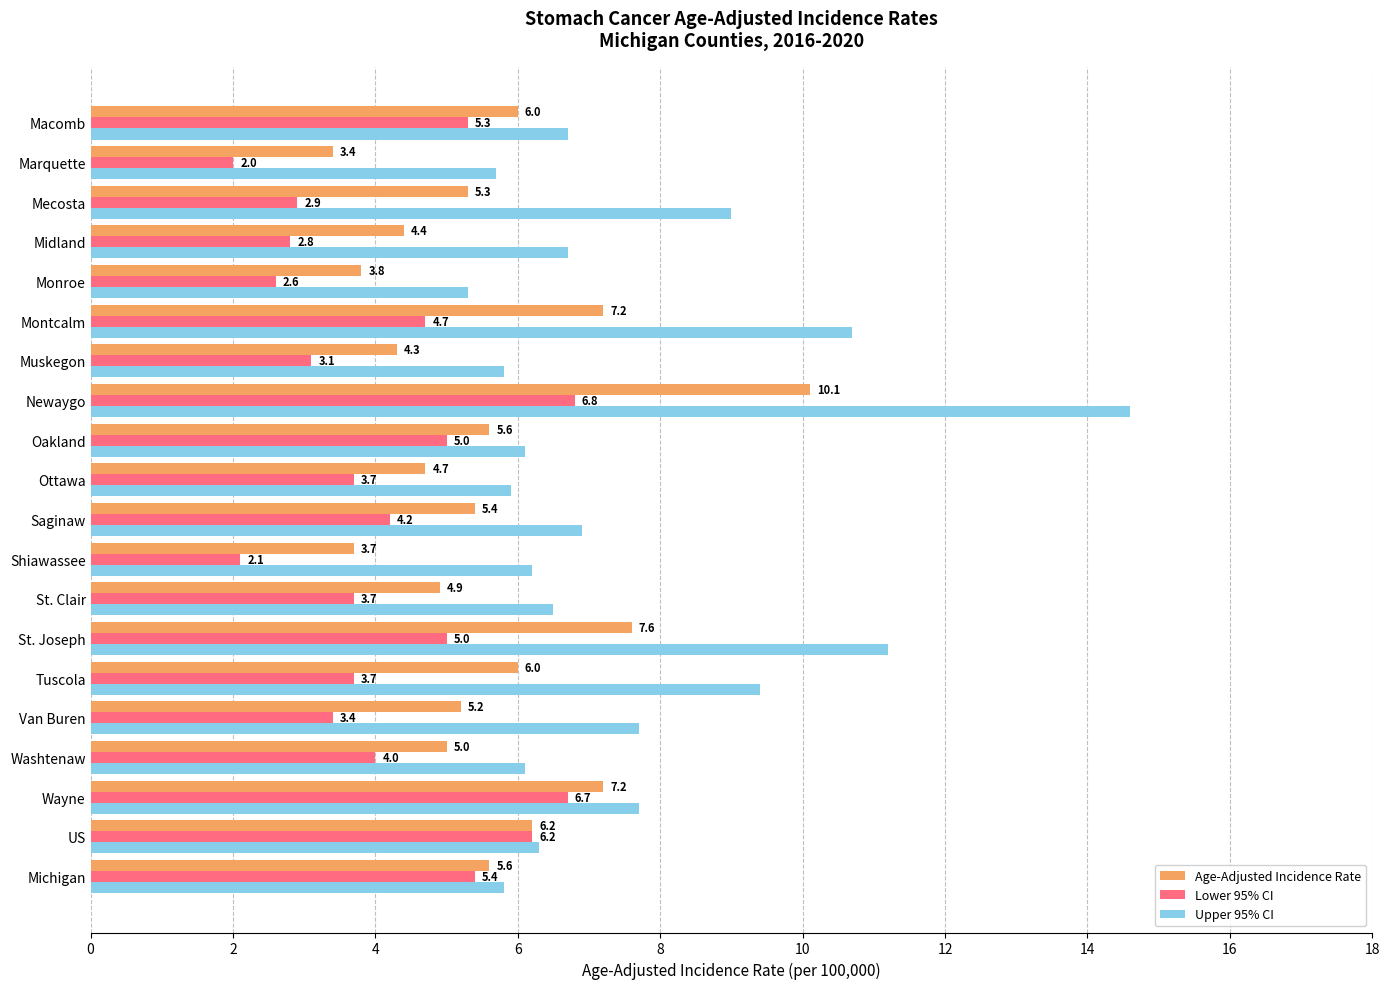

What is the difference between the maximum and second lowest values in the Lower 95% CI series?

4.7